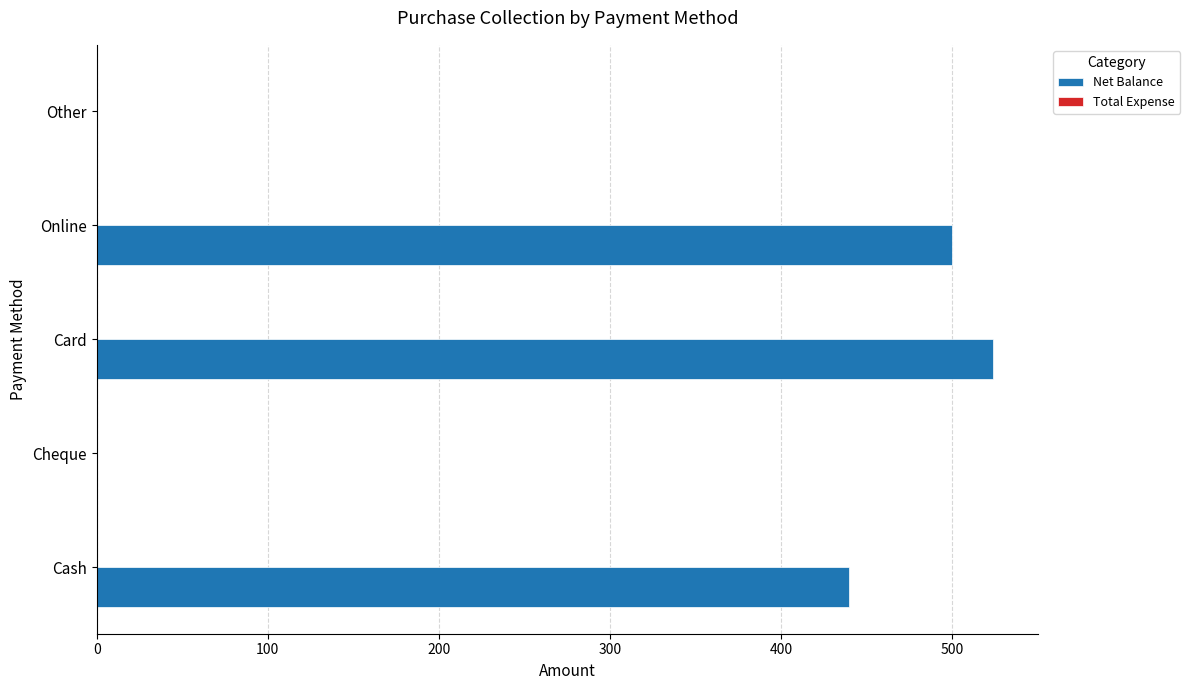

What is the change in value from Online to Other?

-500